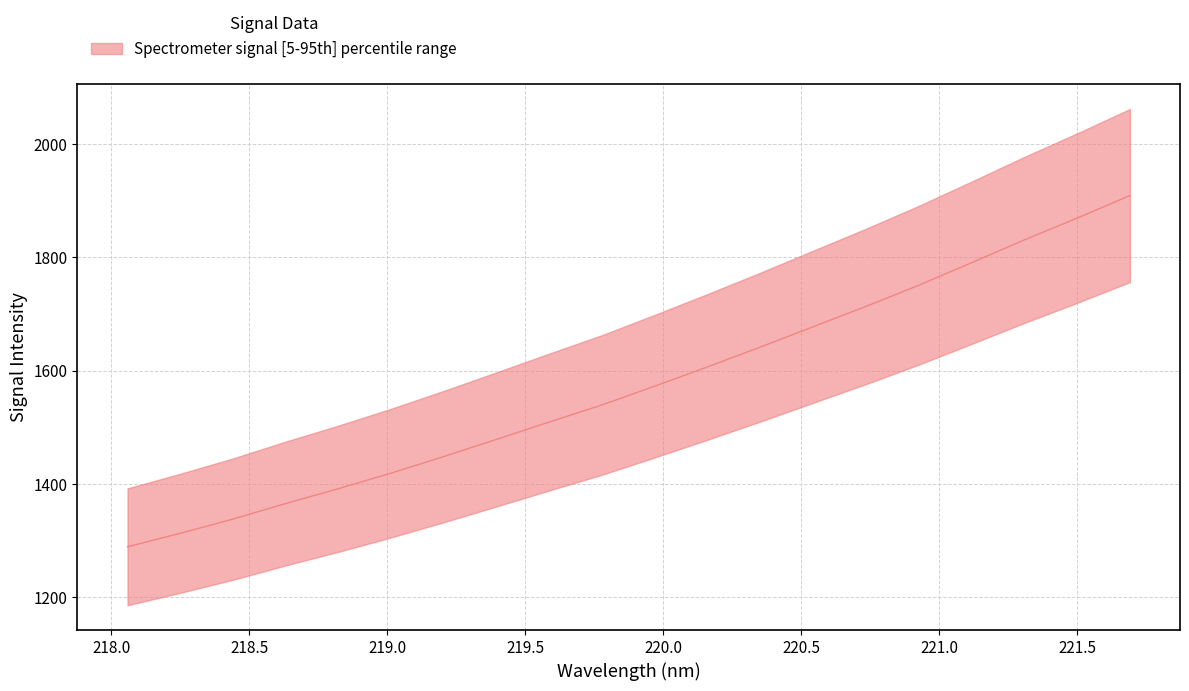

How many lines are shown in the chart?

1